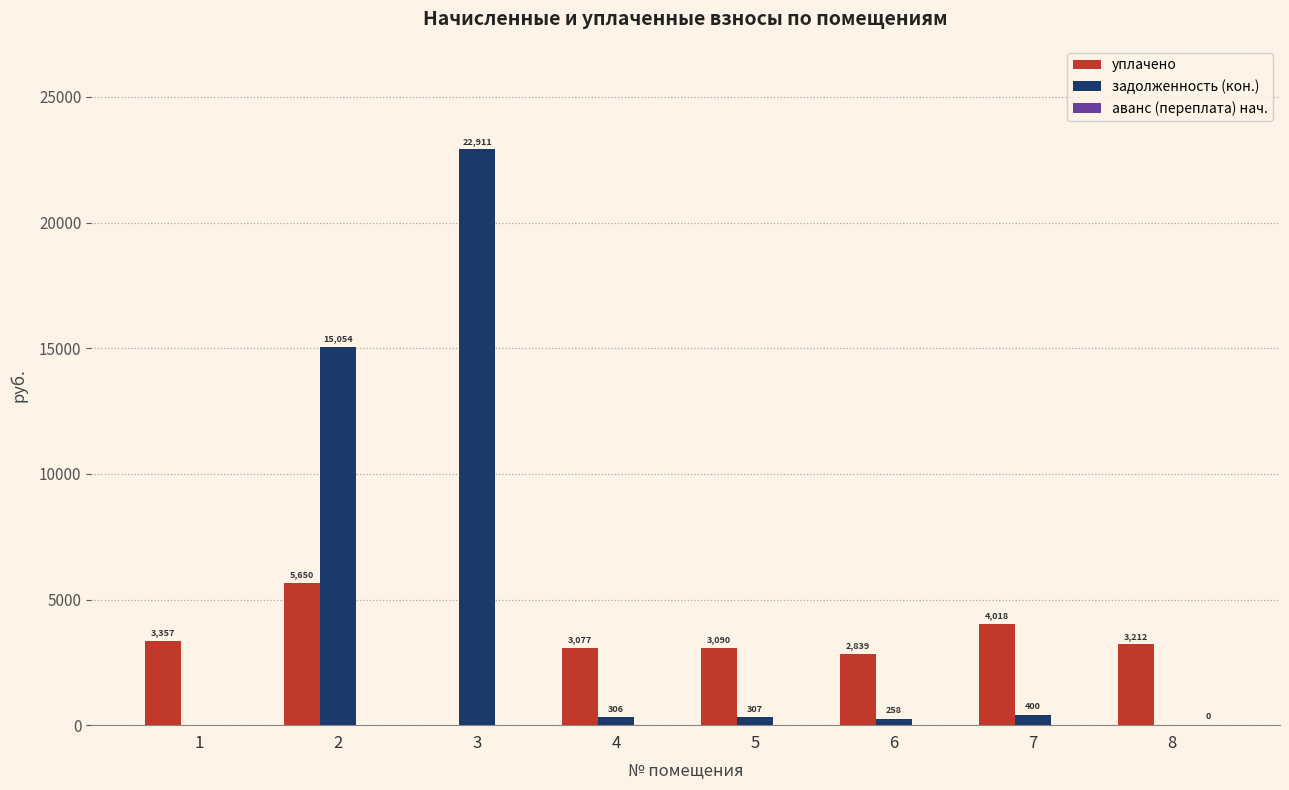

Which series has the widest spread of values?

задолженность (кон.)